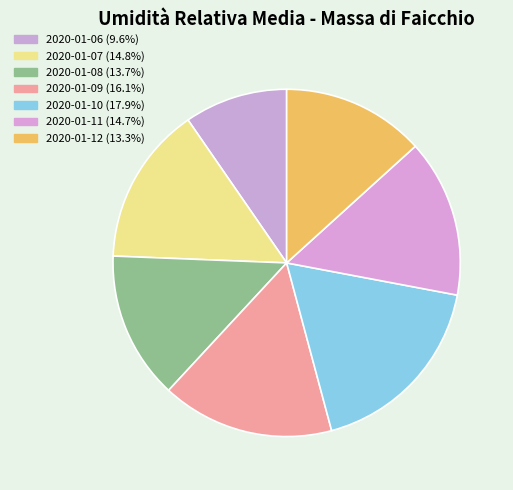

How many slices are in this pie chart?

7